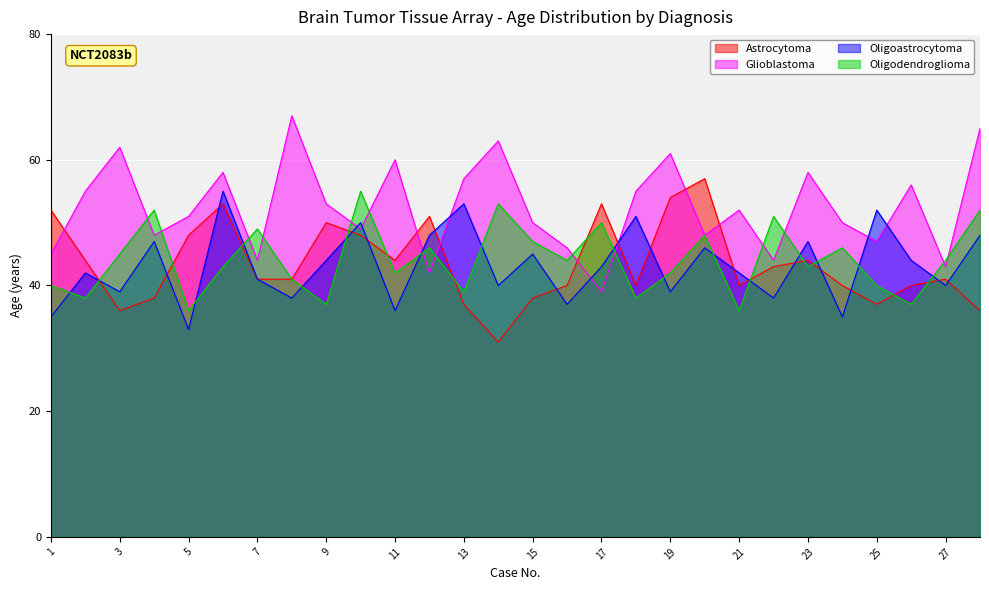

Which series changed the most between 1 and 14?

Astrocytoma